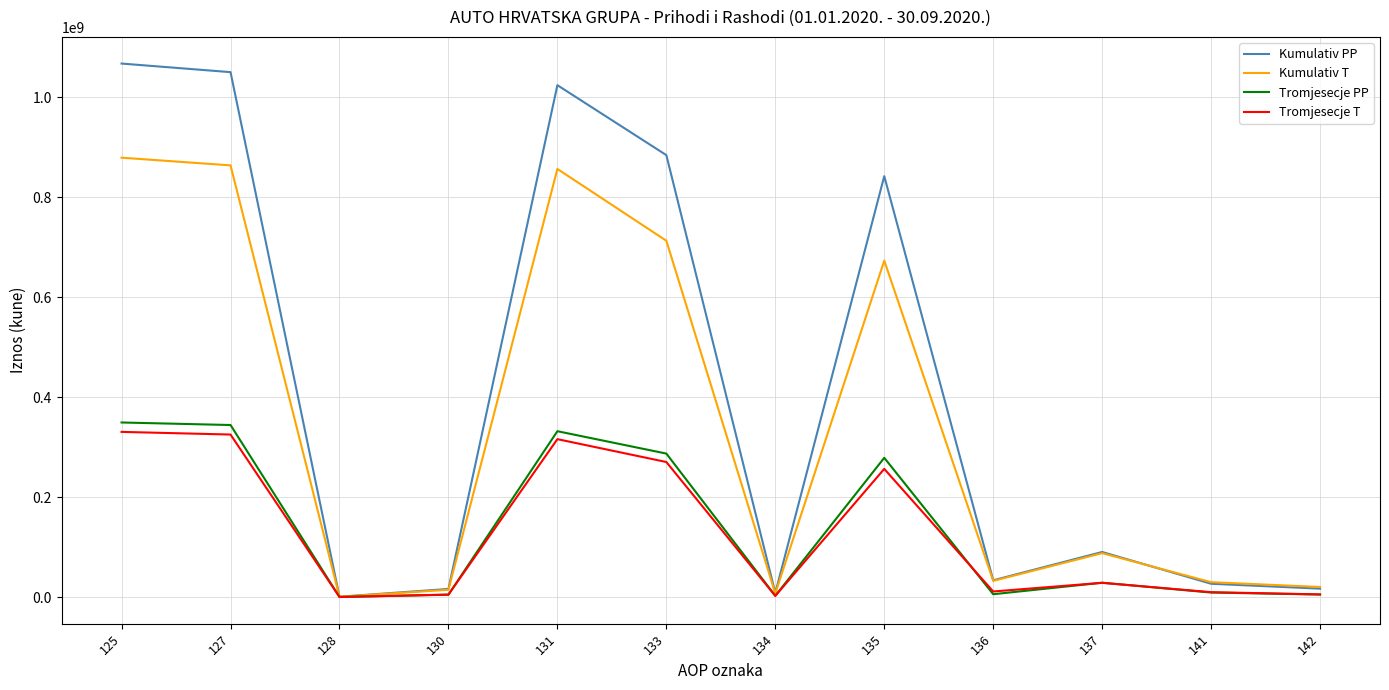

How many series are shown in this chart?

4